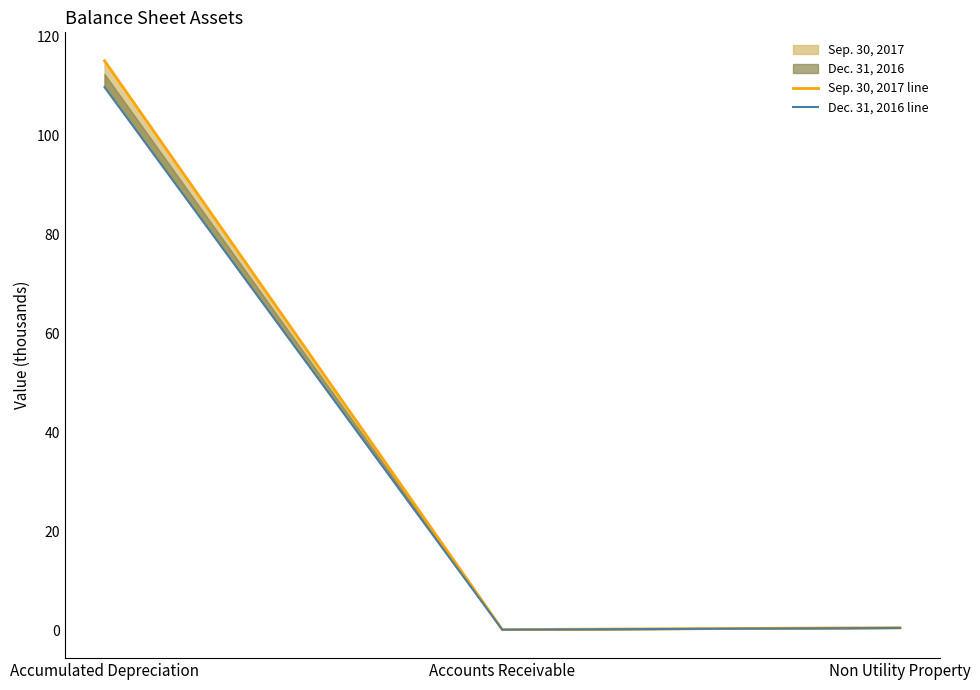

Is the value of Dec. 31, 2016 line at Non Utility Property greater than the value of Sep. 30, 2017 line at Non Utility Property?

No